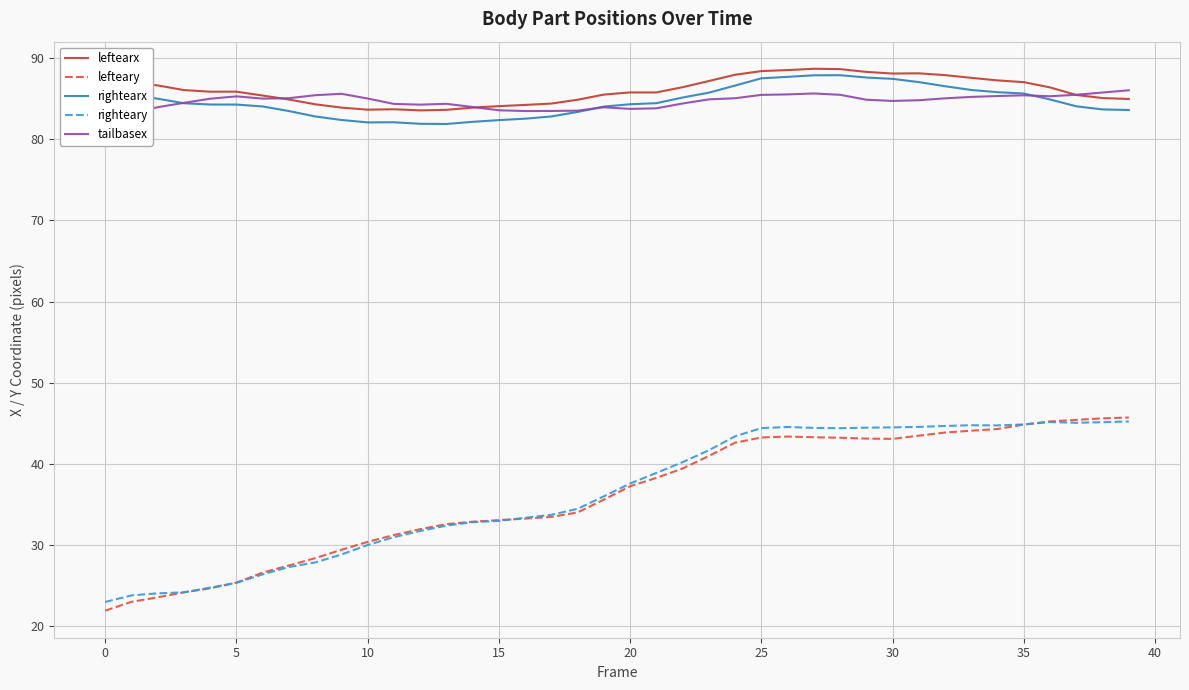

The value of leftearx at 20 is 138.8. True or false?

False